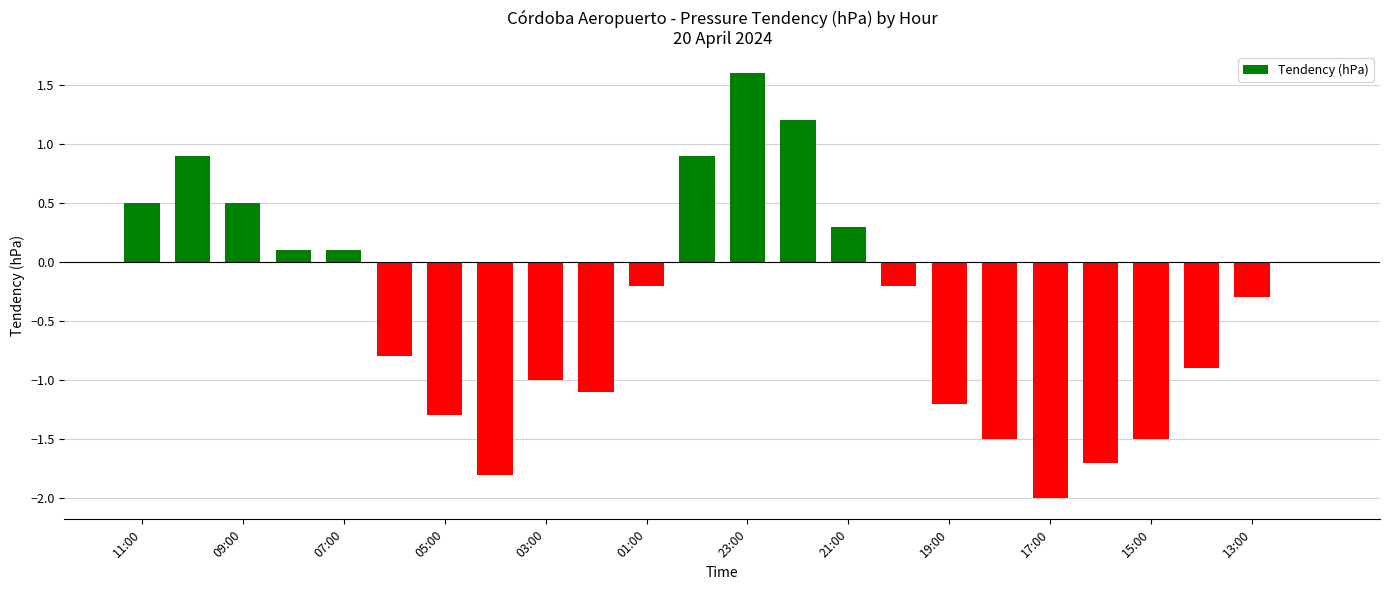

What is the sum of all values?

-9.4